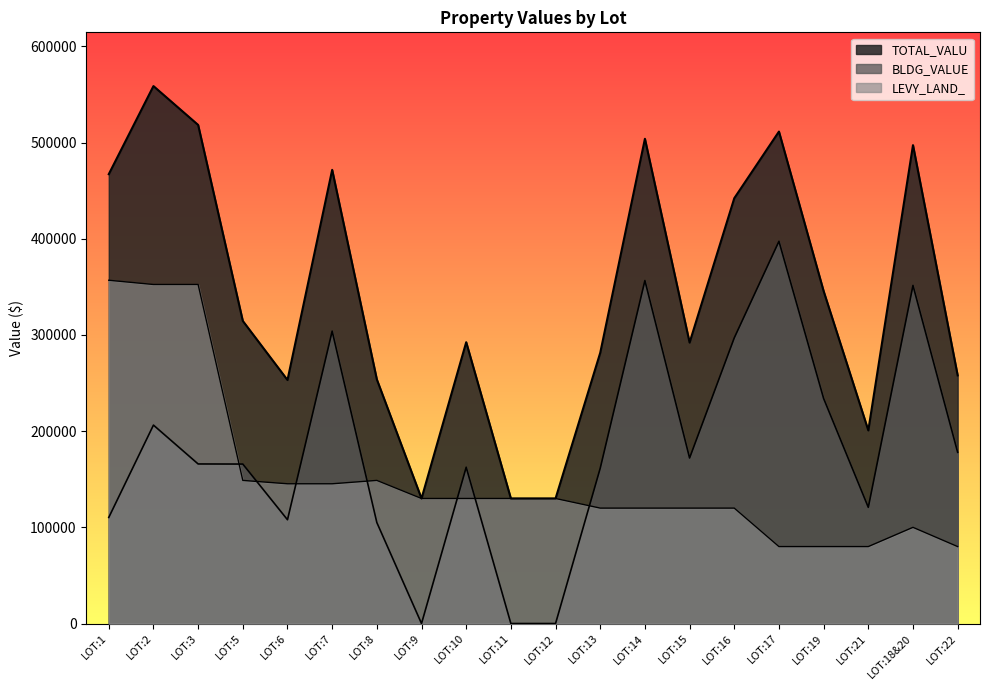

What is the approximate value of TOTAL_VALU at LOT:16?

442200